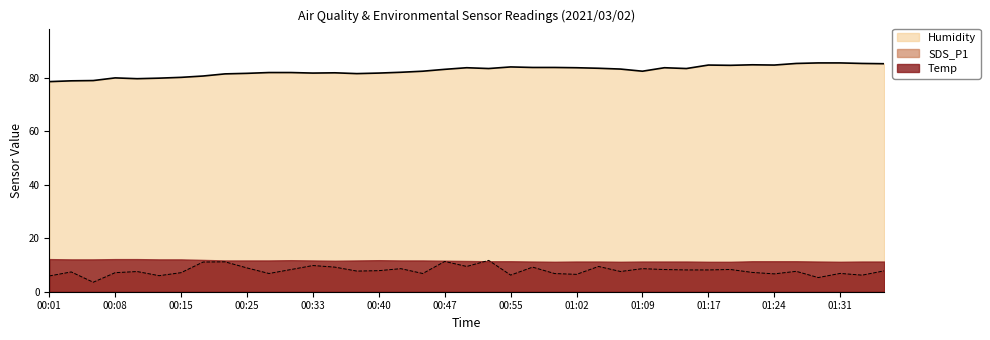

Which category has the lowest value in the Humidity series?

00:01